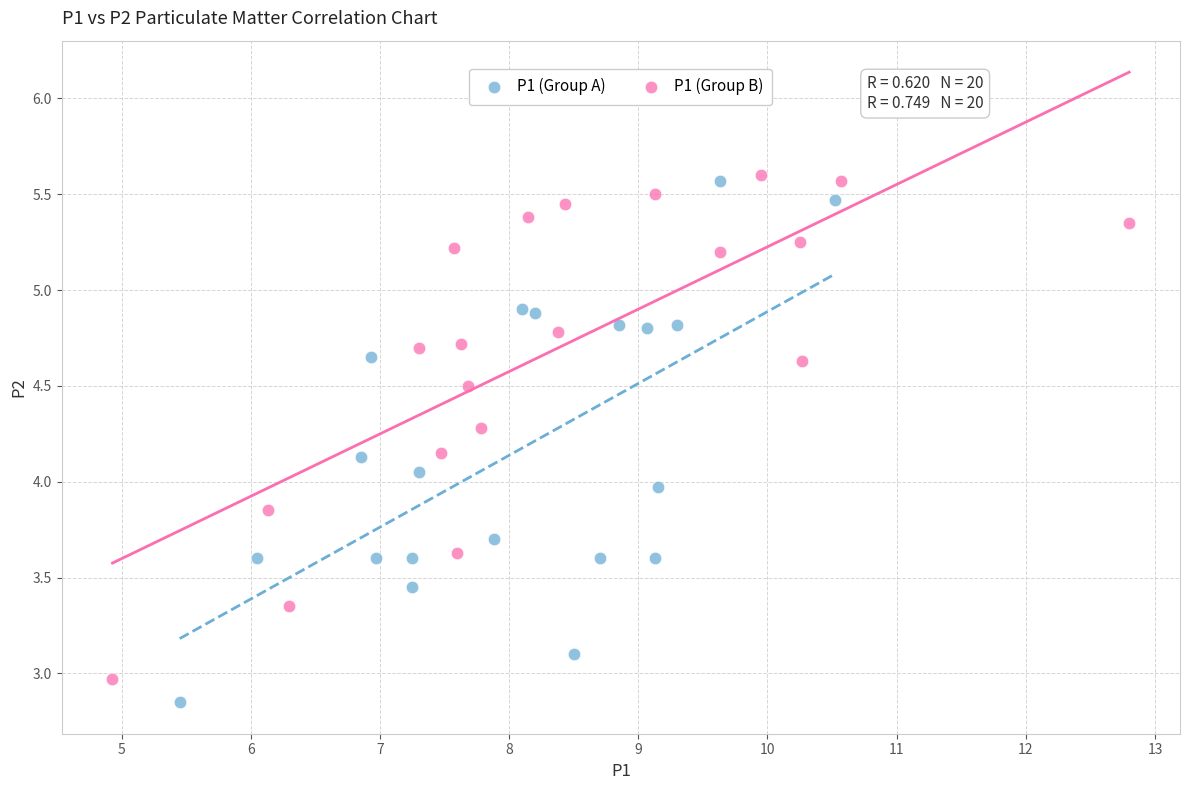

What are all the series names shown in the legend?

P1 (Group A), P1 (Group B)